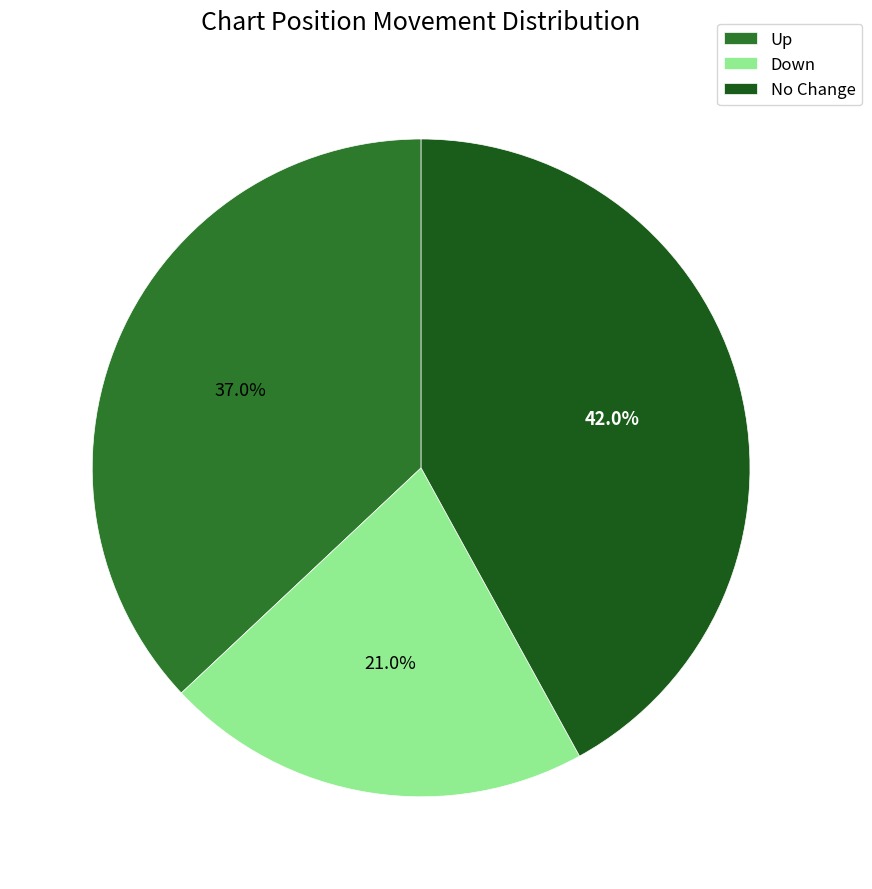

What percentage is NOT represented by Up?

63.0%